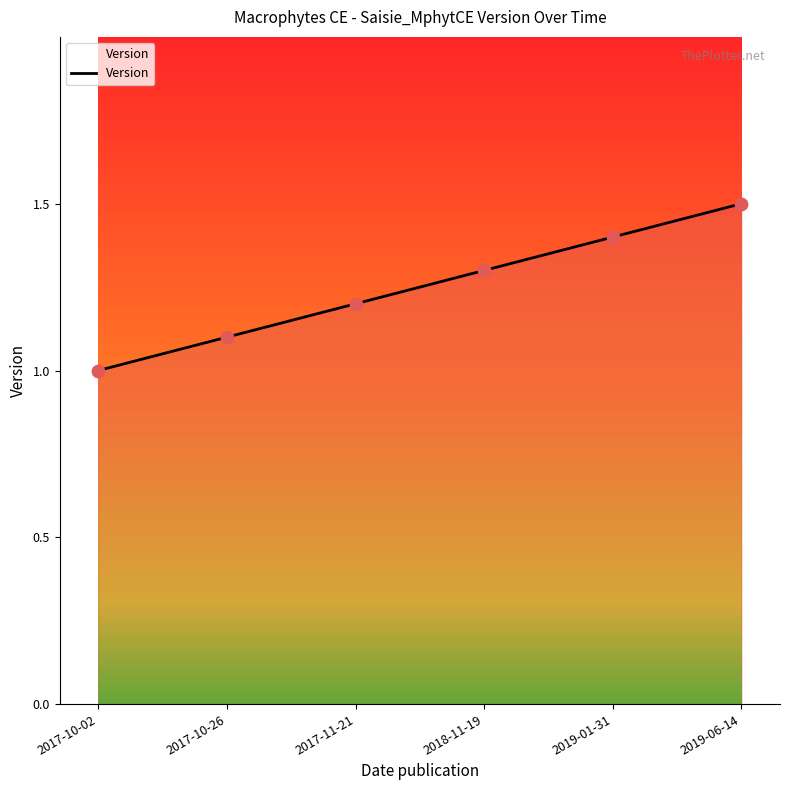

What is the ratio of the value at 2017-10-02 to the value at 2017-10-26?

0.9